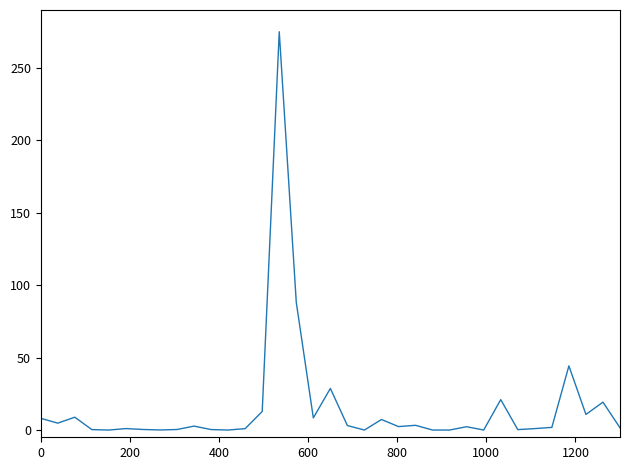

What is the difference between the maximum and minimum values?

275.0